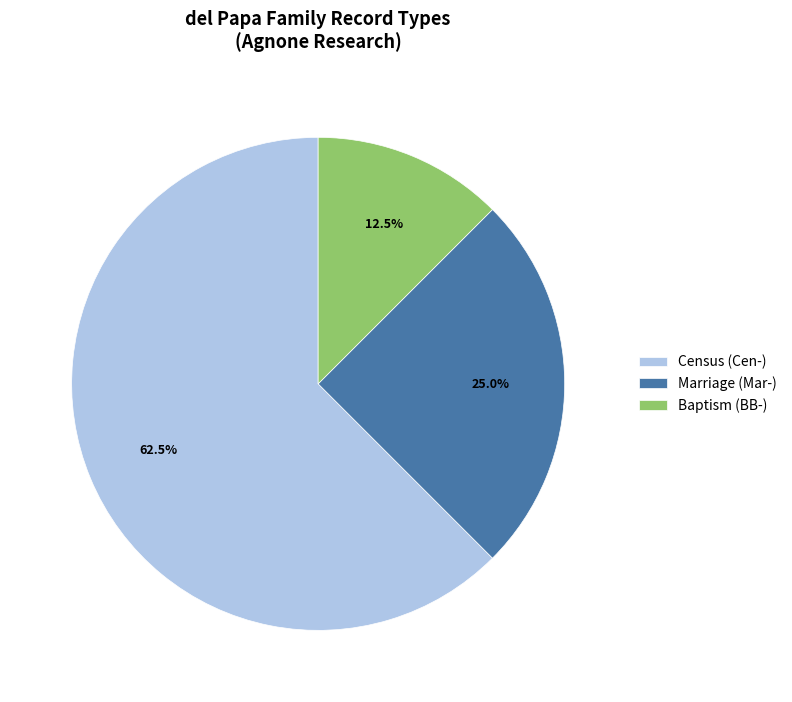

To the nearest percent, what is the difference between the largest and smallest slice percentages?

50%